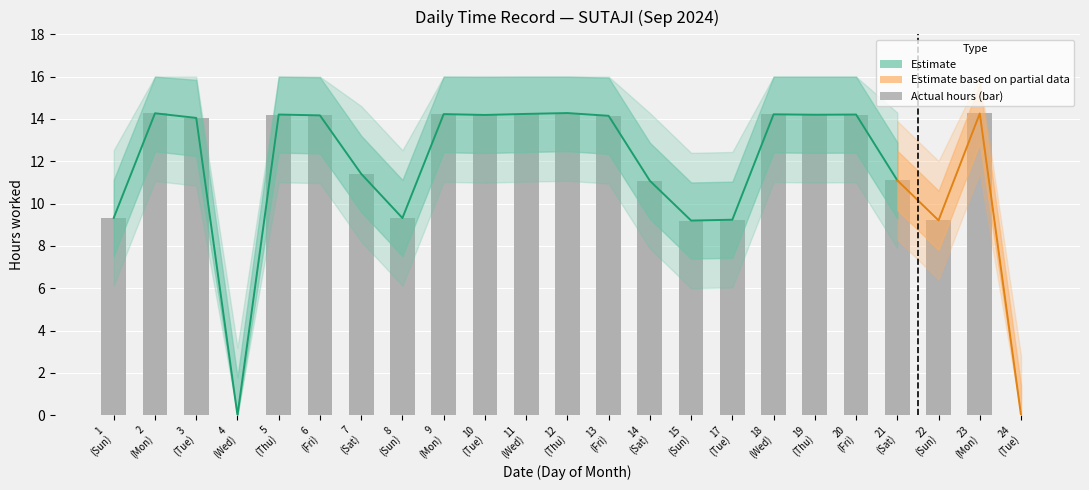

What is the difference between the maximum and second lowest values?

14.3